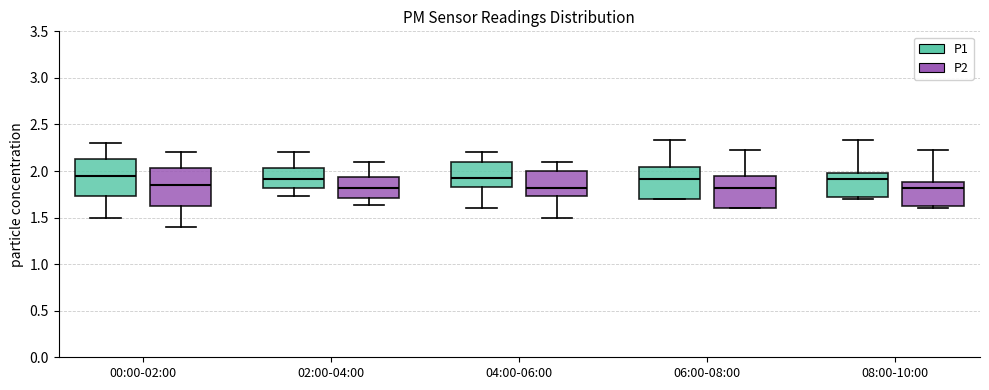

Reading left to right, transcribe this box plot: for each box, give where its median line is, the range the box spans, and where its two whiskers end, as read against the y-axis. The values are not printed on the chart, so give them approximately, as read against the axis.

00:00-02:00 (P1): median 1.95, box 1.75 to 2.15, whiskers 1.50 to 2.30
00:00-02:00 (P2): median 1.85, box 1.65 to 2.05, whiskers 1.40 to 2.20
02:00-04:00 (P1): median 1.90, box 1.80 to 2.05, whiskers 1.75 to 2.20
02:00-04:00 (P2): median 1.80, box 1.70 to 1.95, whiskers 1.65 to 2.10
04:00-06:00 (P1): median 1.90, box 1.85 to 2.10, whiskers 1.60 to 2.20
04:00-06:00 (P2): median 1.80, box 1.75 to 2.00, whiskers 1.50 to 2.10
06:00-08:00 (P1): median 1.90, box 1.70 to 2.05, whiskers 1.70 to 2.35
06:00-08:00 (P2): median 1.80, box 1.60 to 1.95, whiskers 1.60 to 2.25
08:00-10:00 (P1): median 1.90, box 1.70 to 2.00, whiskers 1.70 (just below the box's lower edge) to 2.35
08:00-10:00 (P2): median 1.80, box 1.60 to 1.90, whiskers 1.60 (just below the box's lower edge) to 2.25